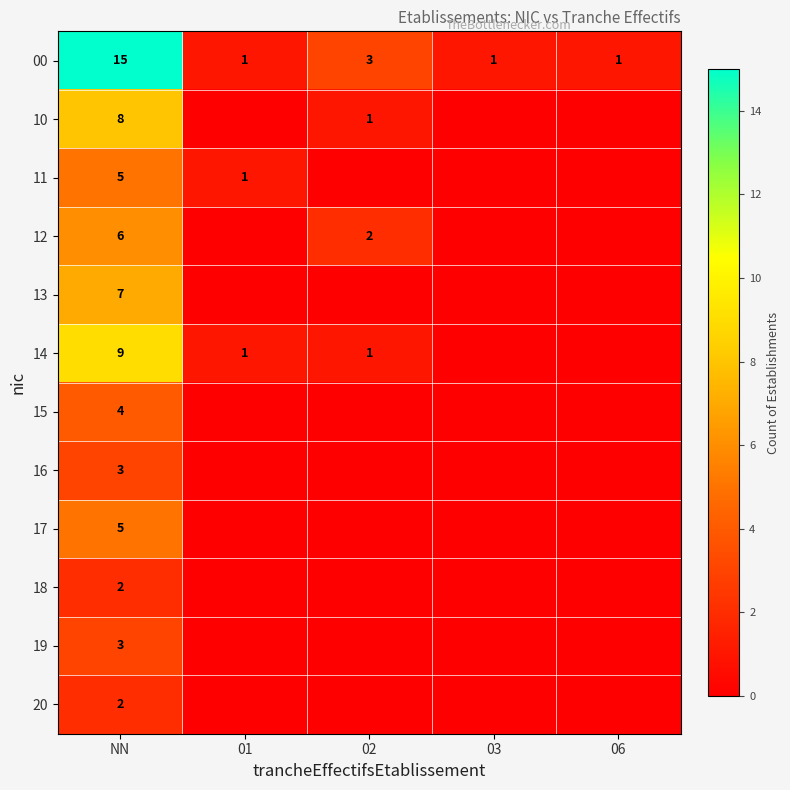

Is the value of 17 at NN greater than the value of 16 at NN?

Yes